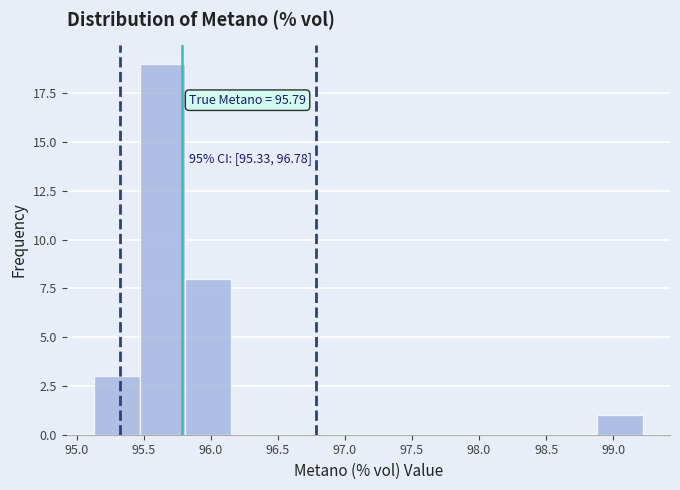

Over which range of the x-axis is the bar tallest?

95.45 to 95.80